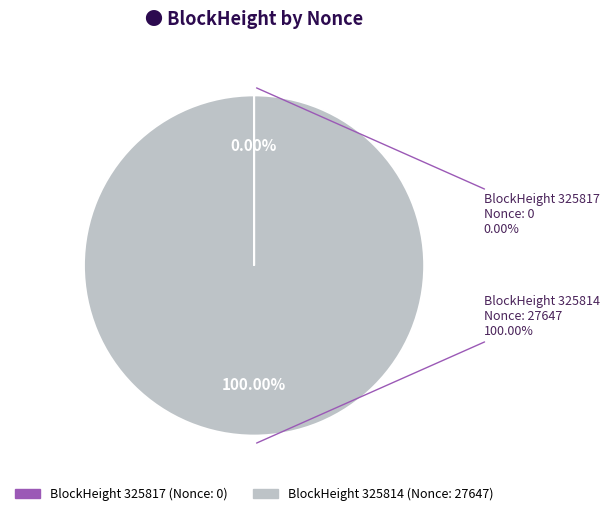

What is the change in value from 325817 to 325814?

+27647